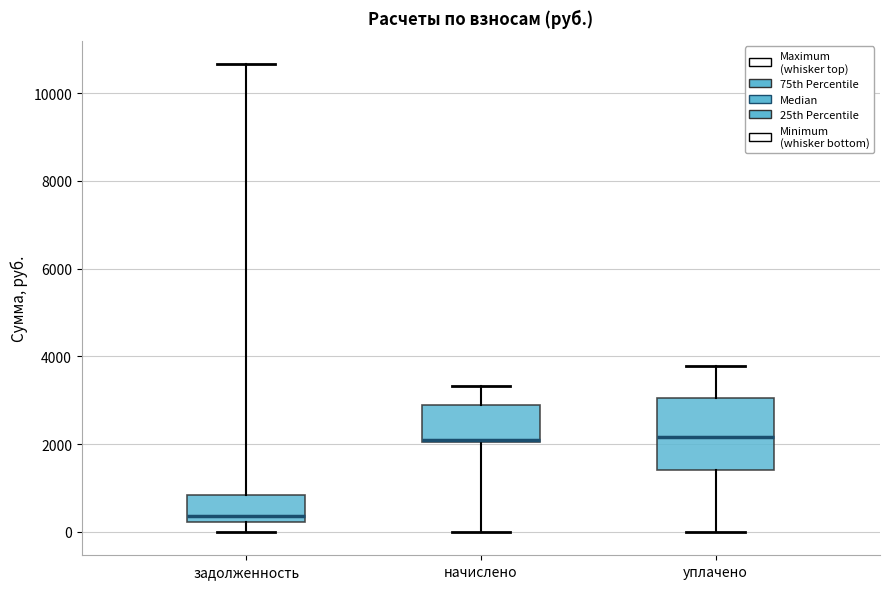

Reading left to right, read every box against the y-axis: the position of its median line, the range the box covers, and the ends of its whiskers. The values are not printed on the chart, so give them approximately, as read against the axis.

задолженность: median 400, box 200 to 800, whiskers 0 to 10600
начислено: median 2000 (drawn on the box's lower edge), box 2000 to 2800, whiskers 0 to 3400
уплачено: median 2200, box 1400 to 3000, whiskers 0 to 3800